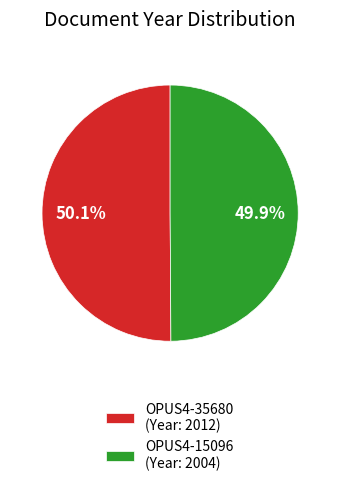

What is the total percentage of OPUS4-35680 and OPUS4-15096?

100.0%